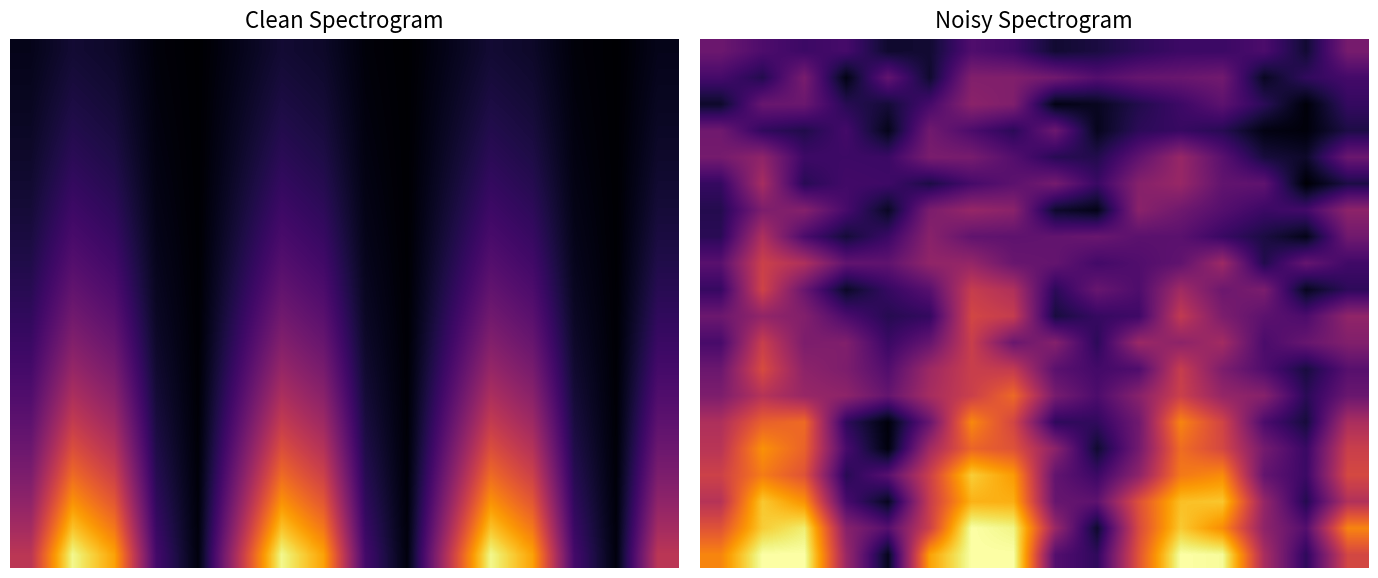

What is the difference between the highest and lowest values at 15?

0.6